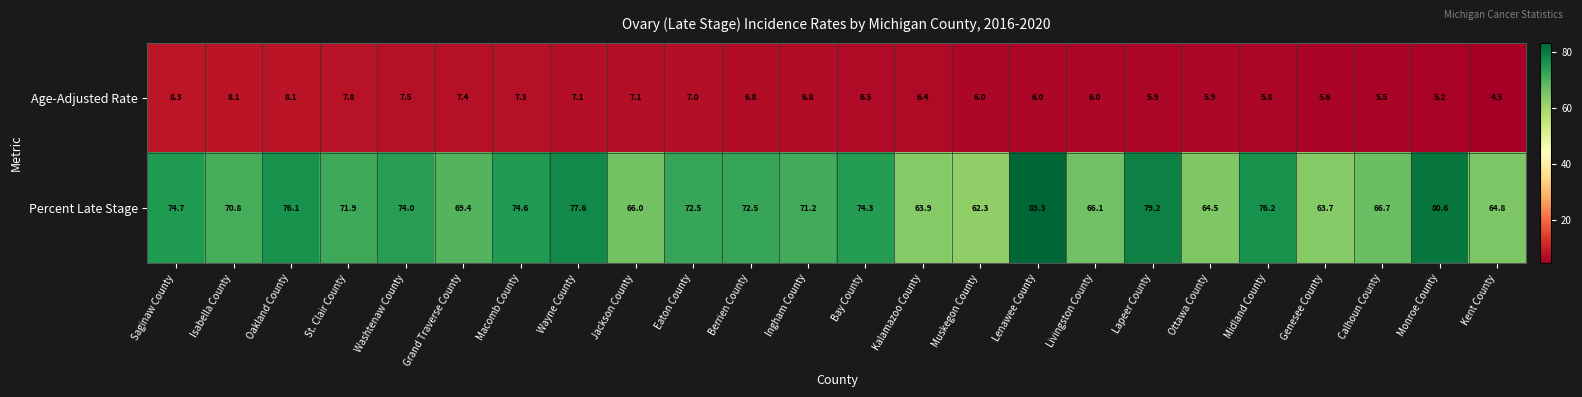

The value of Percent Late Stage at Macomb County is 19.8. True or false?

False